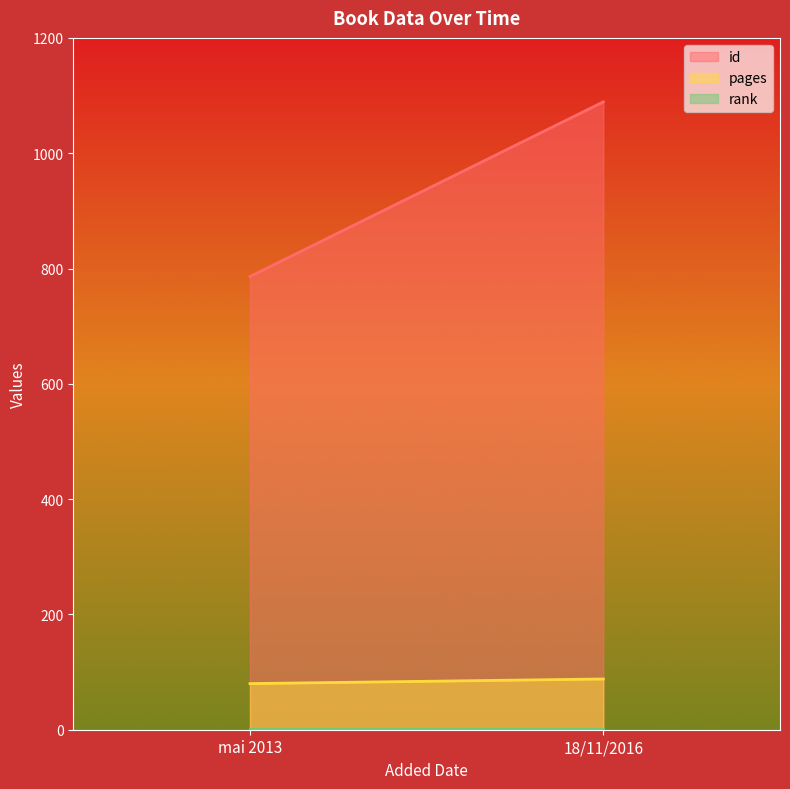

What are all the series names shown in the legend?

id, pages, rank